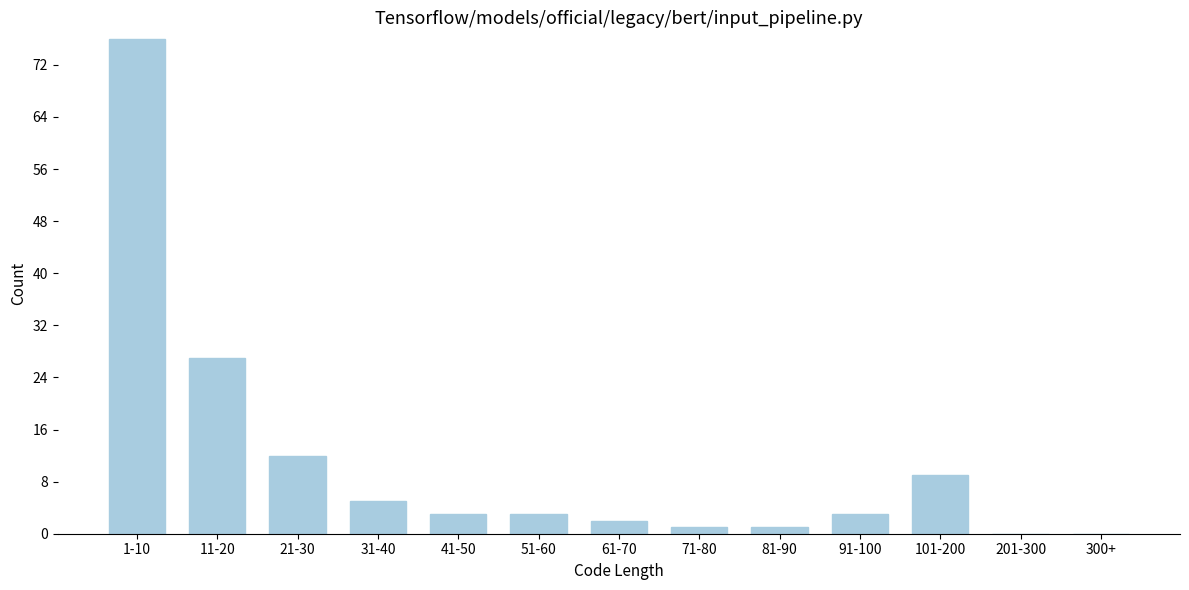

Reading left to right, list all the values displayed in this chart.

1-10=76	11-20=27	21-30=12	31-40=5	41-50=3	51-60=3	61-70=2	71-80=1	81-90=1	91-100=3	101-200=9	201-300=0	300+=0